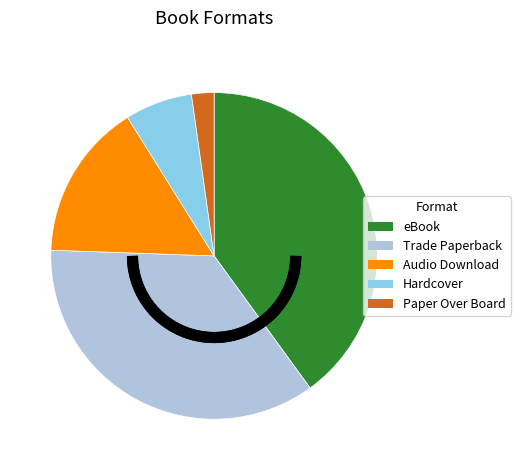

Is there any slice that represents more than half of the pie?

No